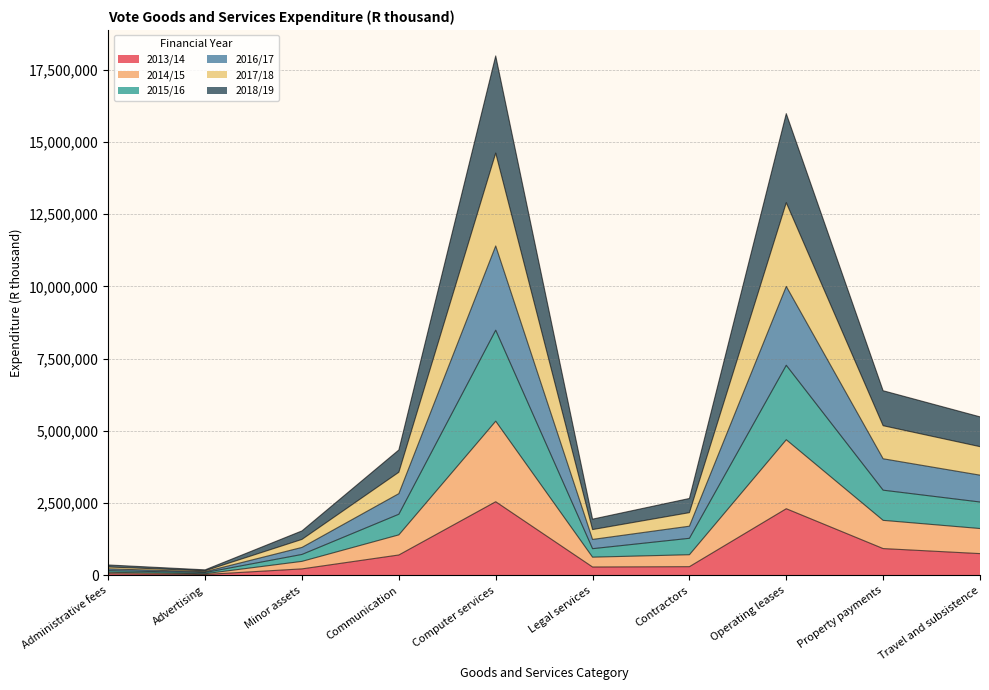

At which category does the chart reach its peak across all series?

Computer services